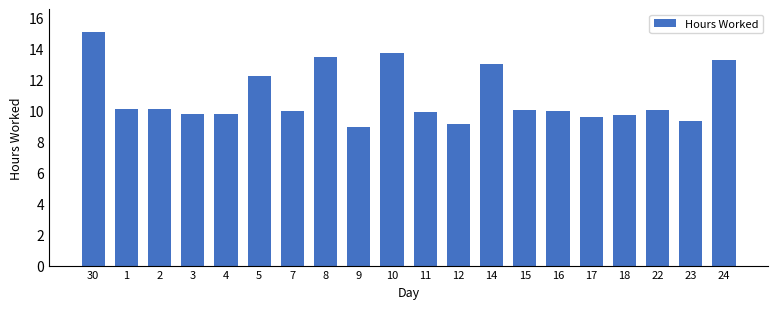

The chart shows a value of 10.0 at 15. True or false?

True